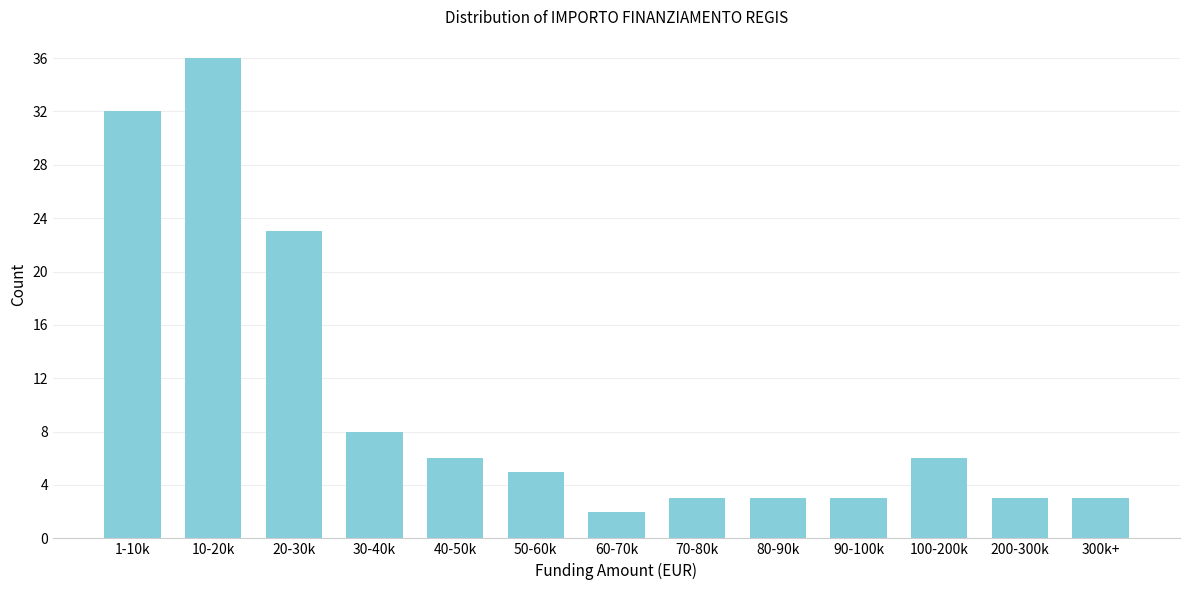

Reading right to left, transcribe all the data shown in this chart.

3	3	6	3	3	3	2	5	6	8	23	36	32